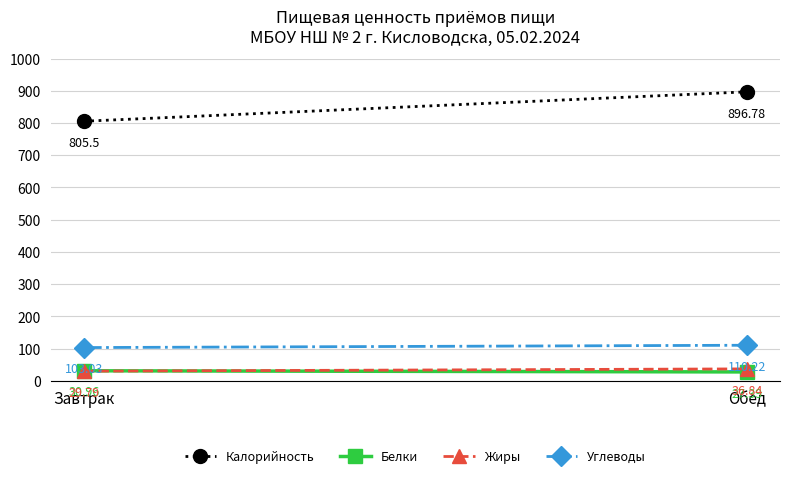

What is the total value across all series at Обед?

1071.2